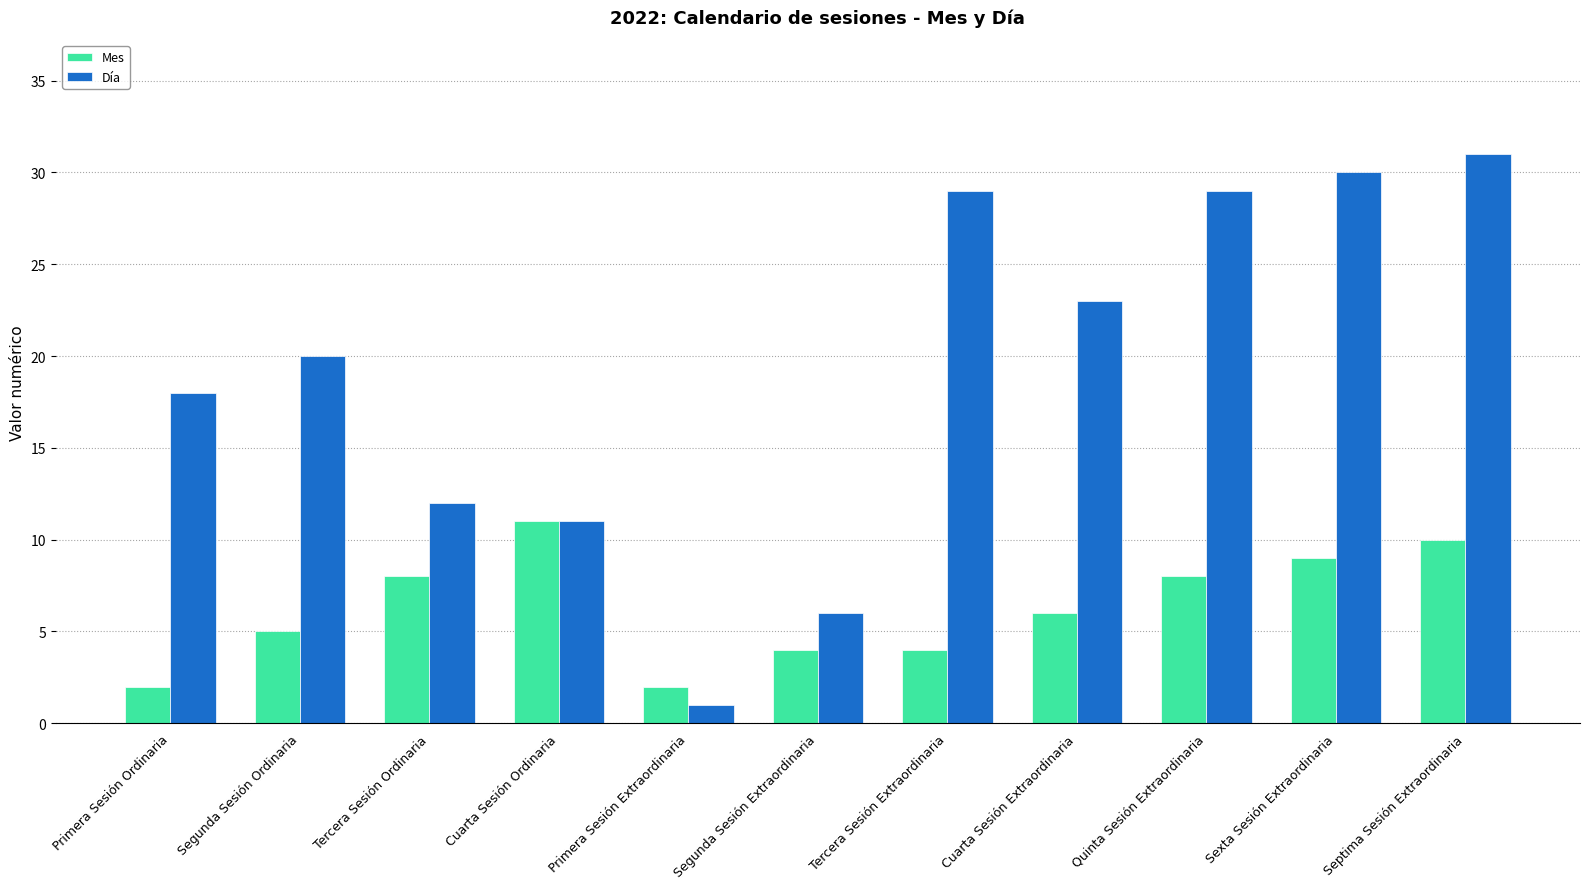

What is the label of the 9th bar from the right?

Tercera Sesión Ordinaria